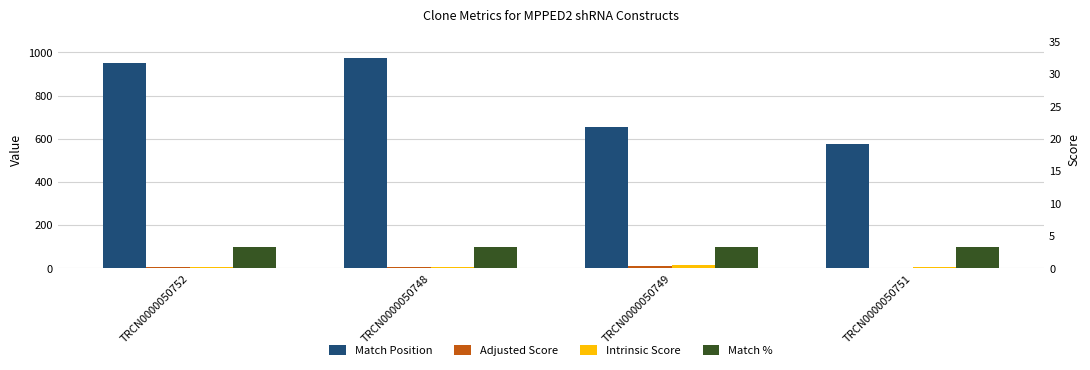

At which label does Intrinsic Score reach its peak?

TRCN0000050749